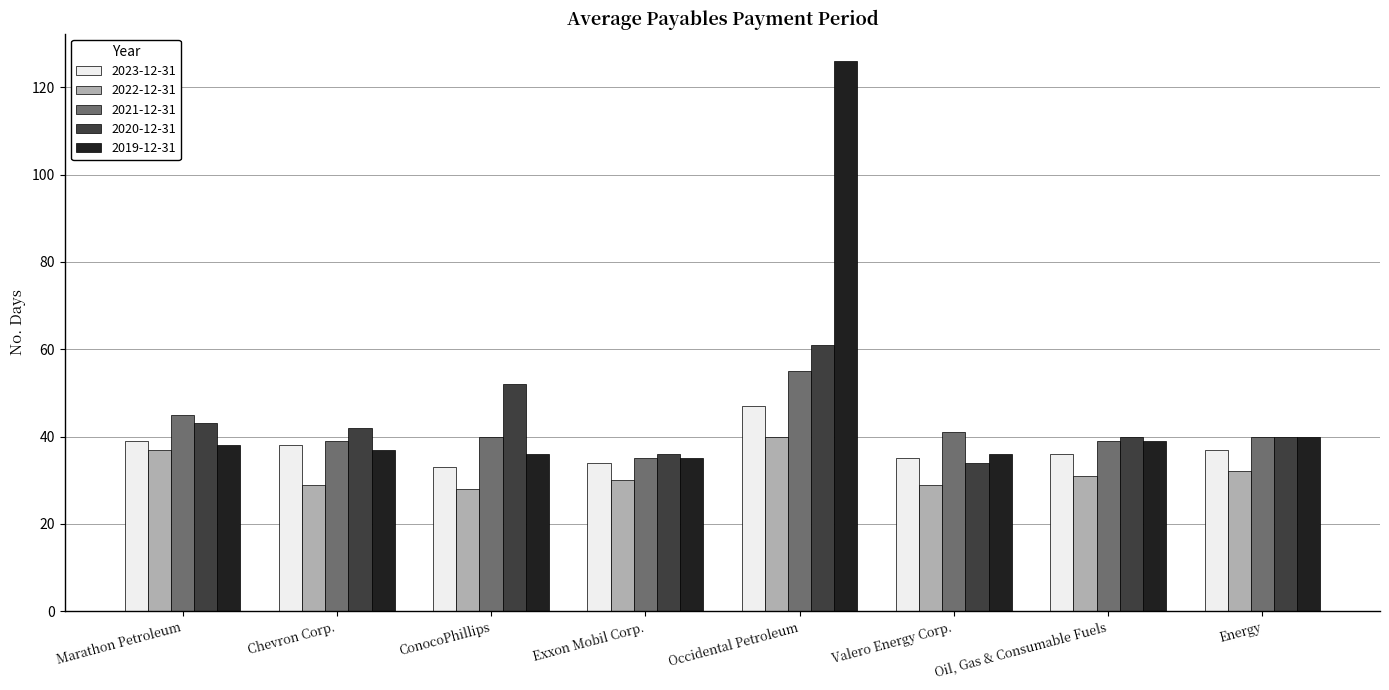

Is it true that 2023-12-31 equals 36 at Oil, Gas & Consumable Fuels?

True